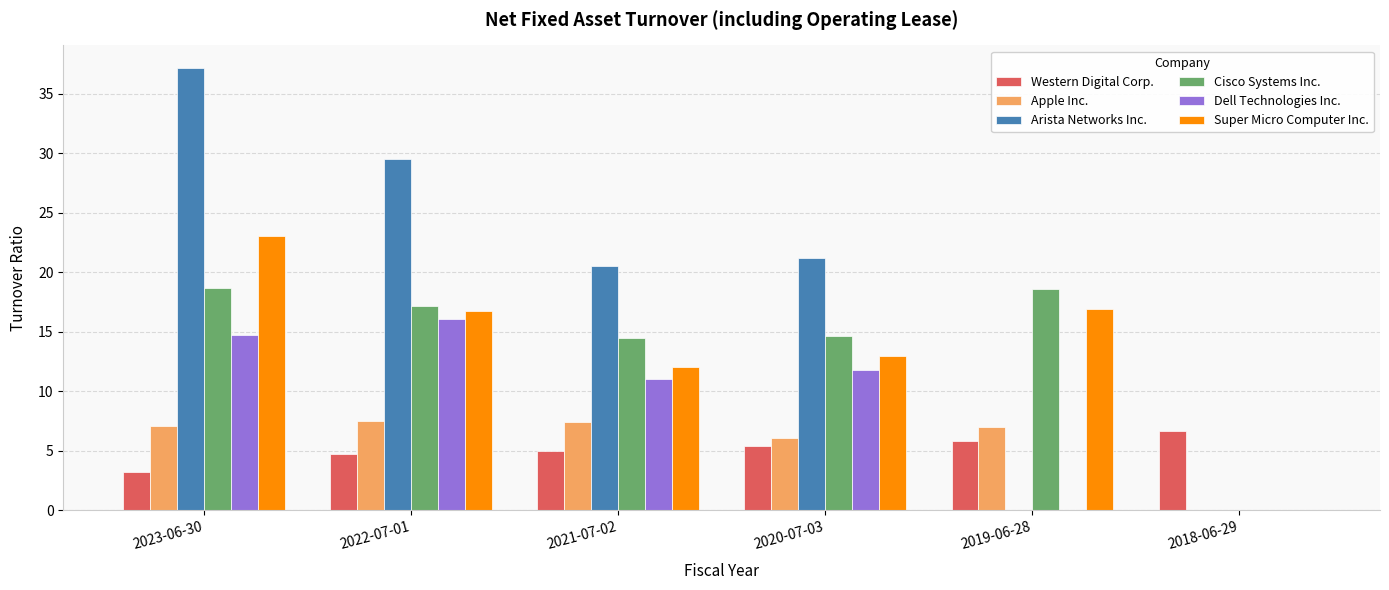

The Super Micro Computer Inc. series shows 12.1 at 2021-07-02. True or false?

True